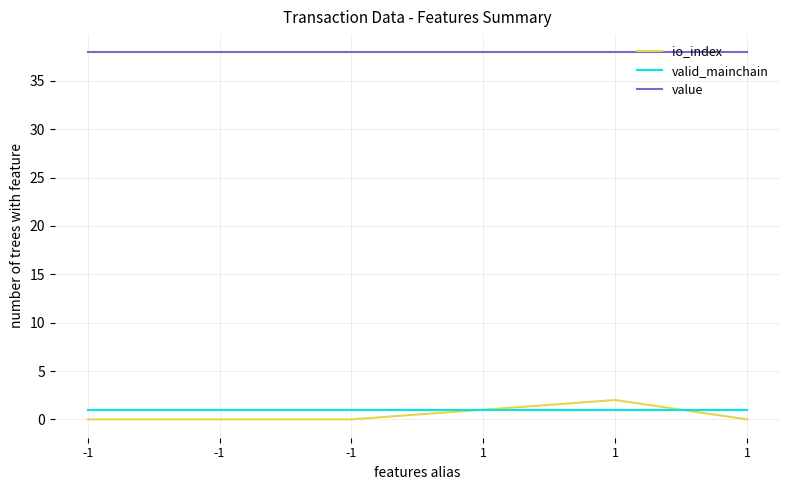

Does the chart have visible grid lines?

Yes